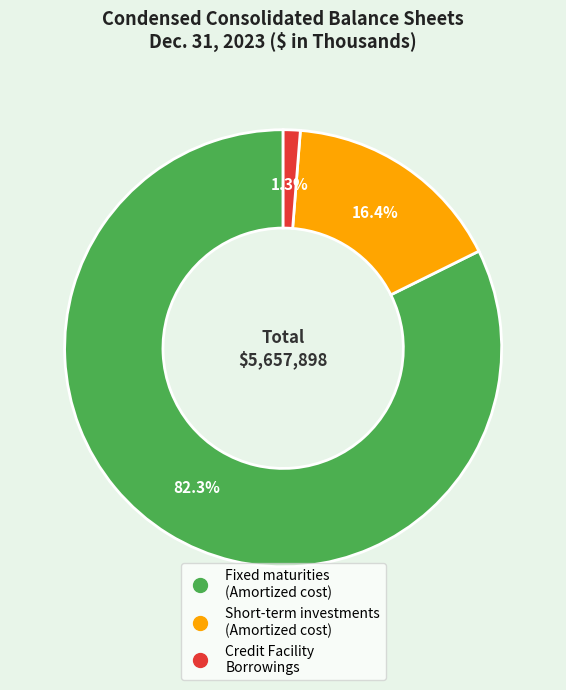

Does Fixed maturities (Amortized cost) account for over 50% of the chart?

Yes